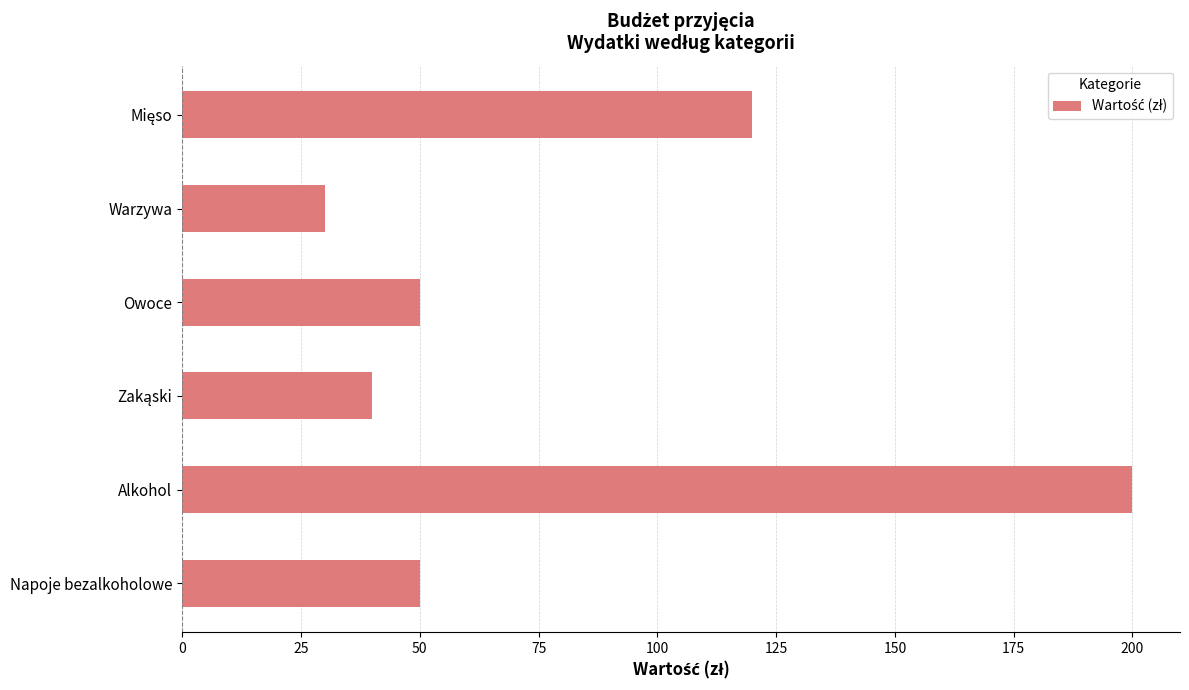

Reading top to bottom, what are all the values shown in this chart?

120	30	50	40	200	50